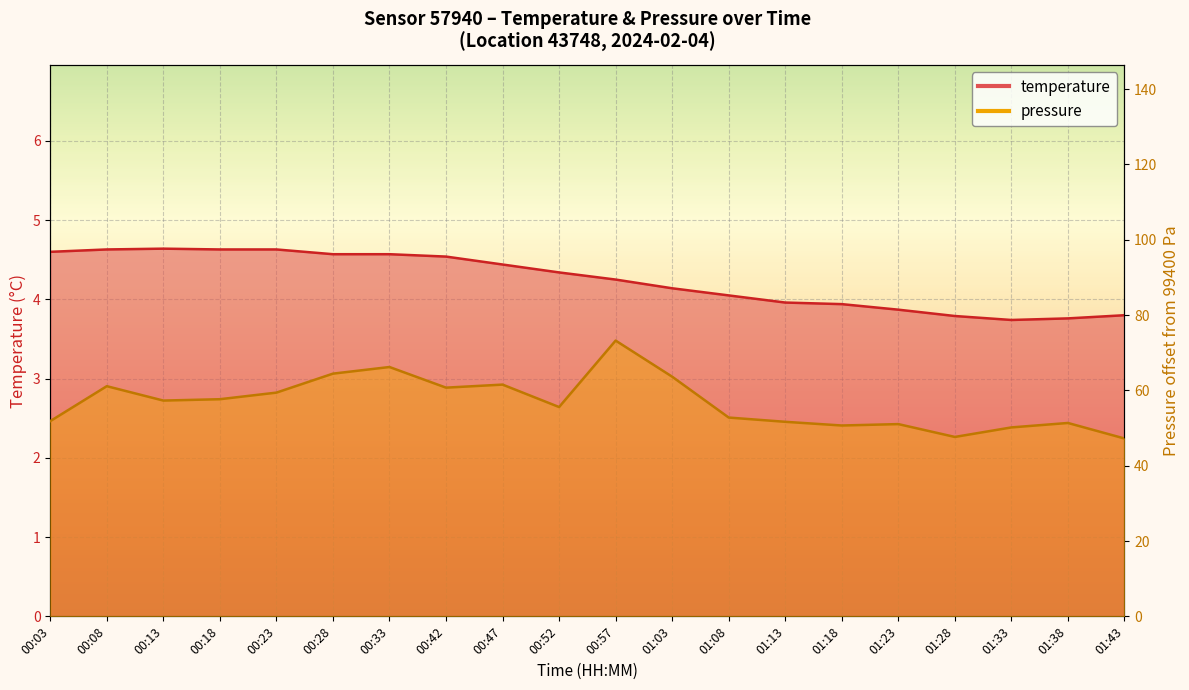

What is the minimum value for temperature?

3.7